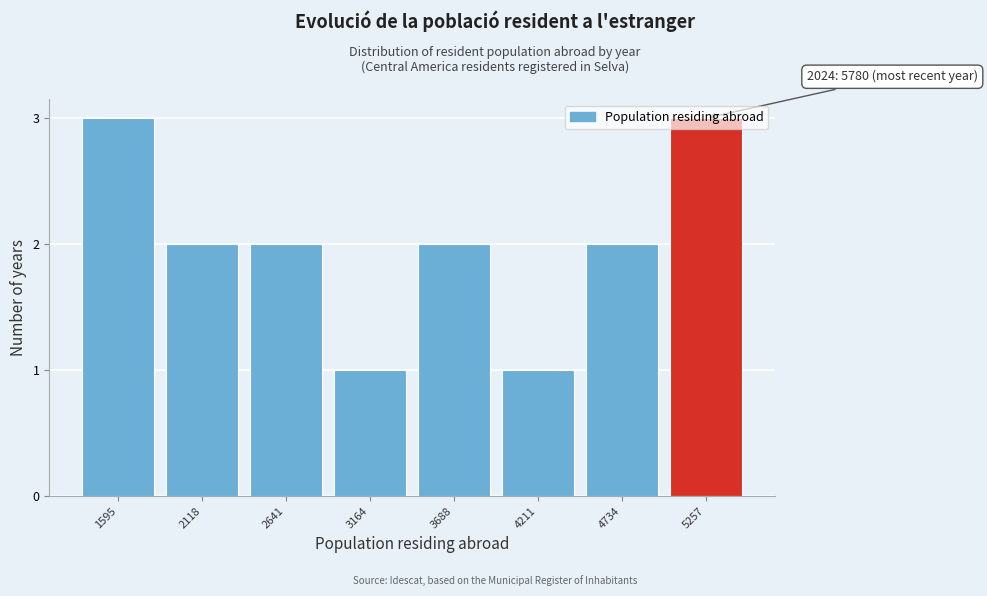

True or false: the data shows 1 at 4211.

True